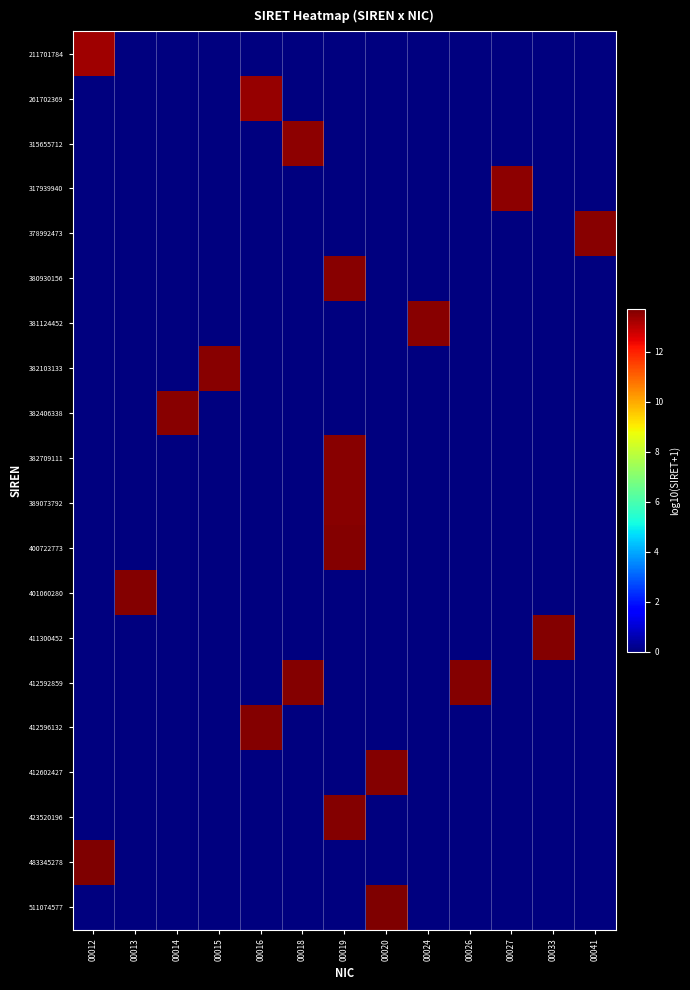

What is the difference between the highest and lowest values at 00013?

13.6